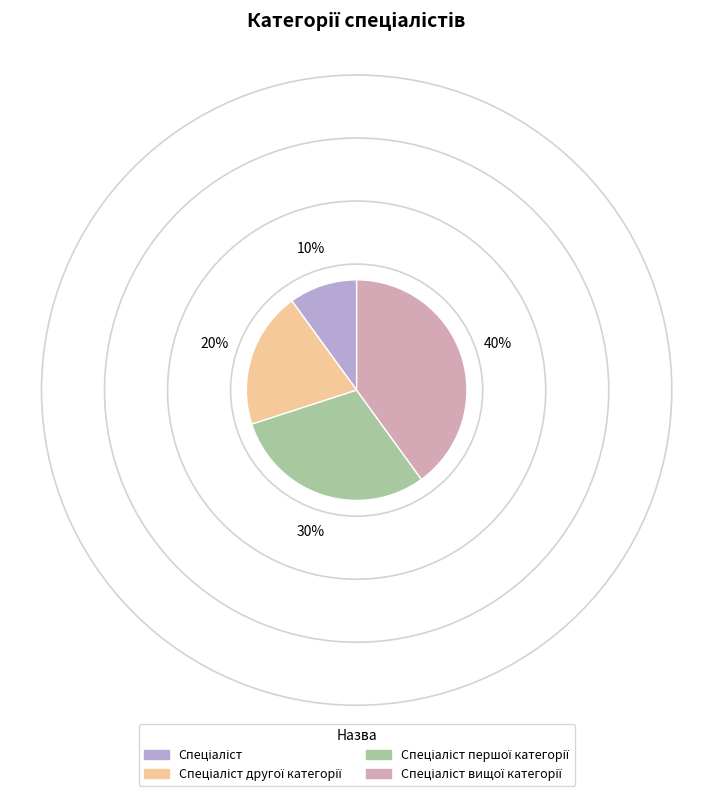

To the nearest percent, what is the combined percentage of Спеціаліст другої категорії and Спеціаліст вищої категорії?

60%